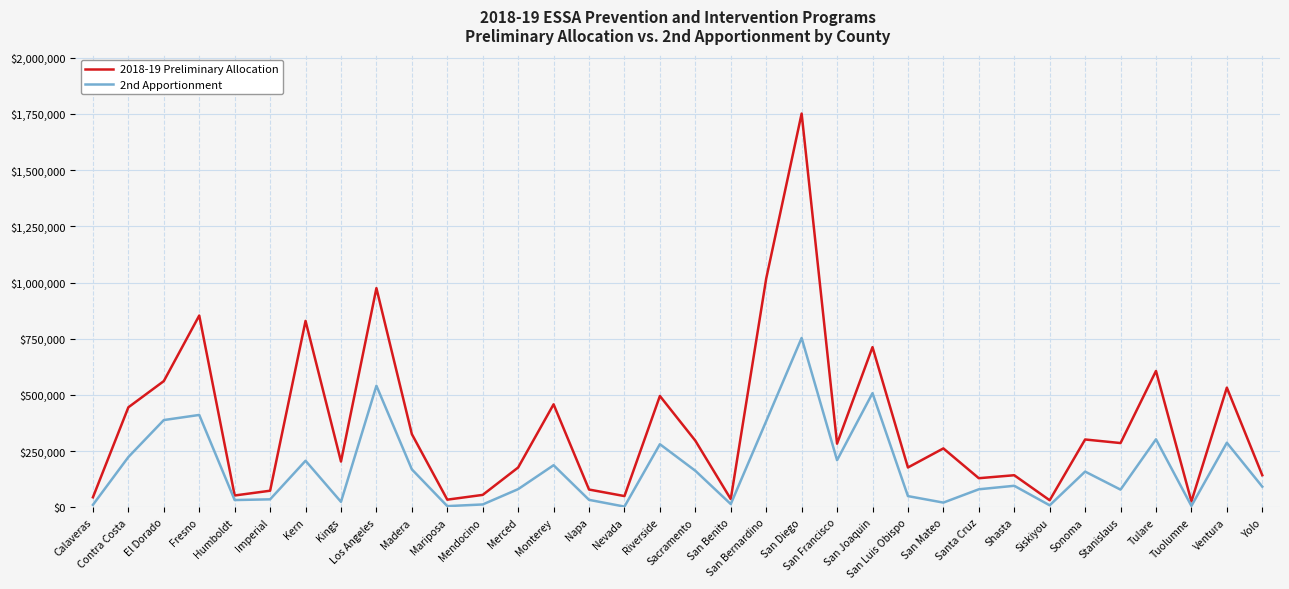

Which series has the largest total across all categories?

2018-19 Preliminary Allocation